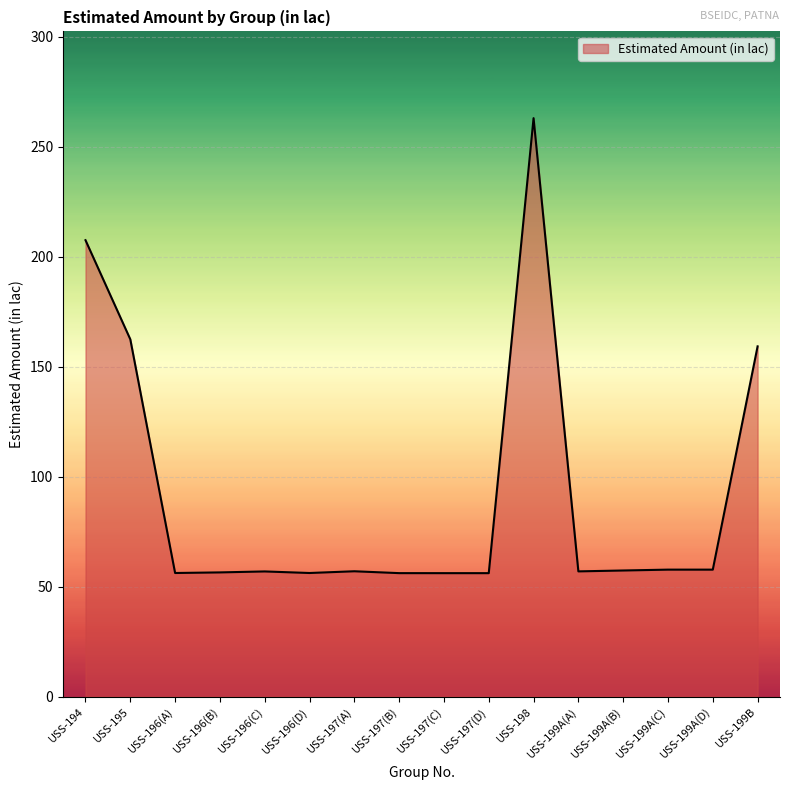

What is the change in value from USS-197(C) to USS-198?

+206.9